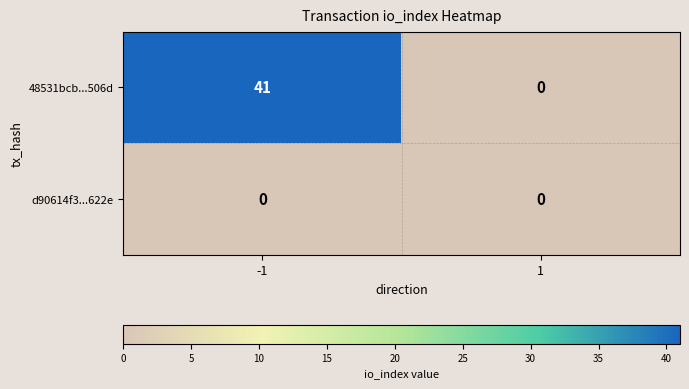

Rank the series by their average value, from lowest to highest.

d90614f3...622e, 48531bcb...506d